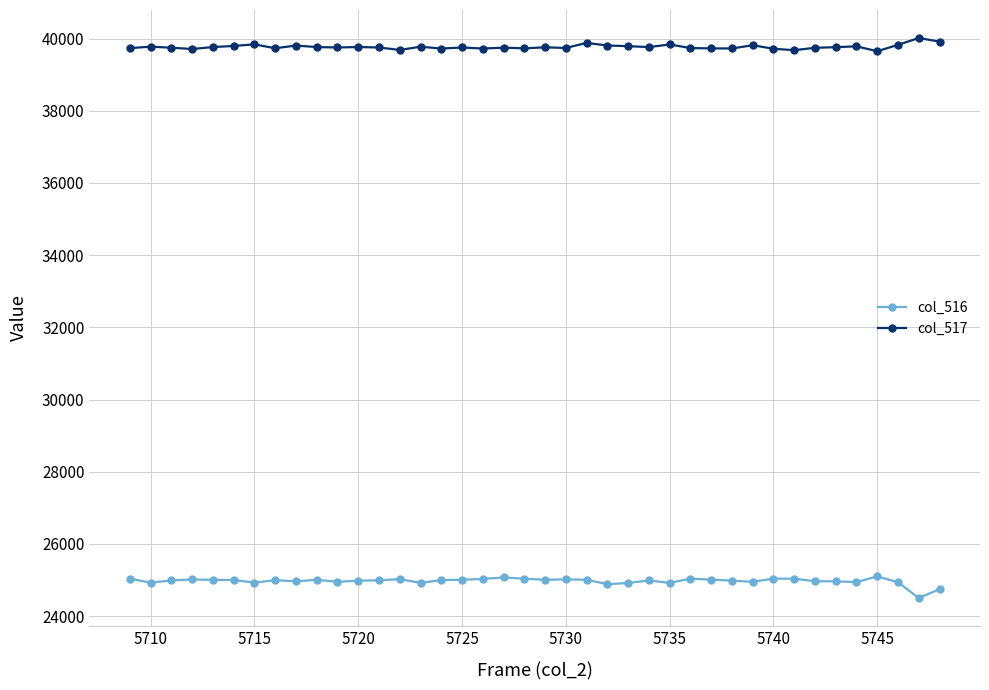

Which series has the largest range (max minus min)?

col_516